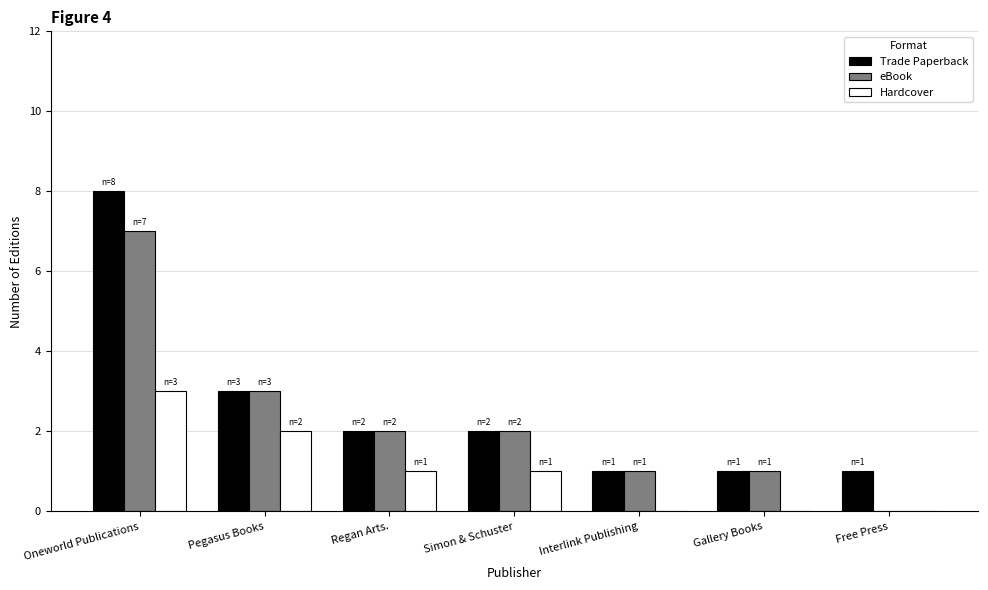

Which series changed the most between Interlink Publishing and Free Press?

eBook